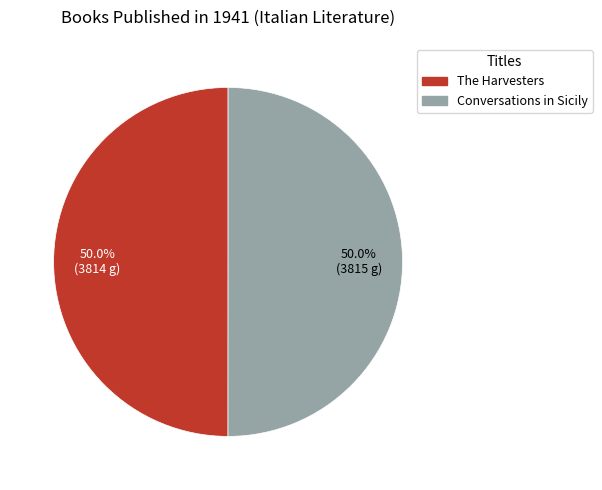

What is the ratio of the value at The Harvesters to the value at Conversations in Sicily?

1.0